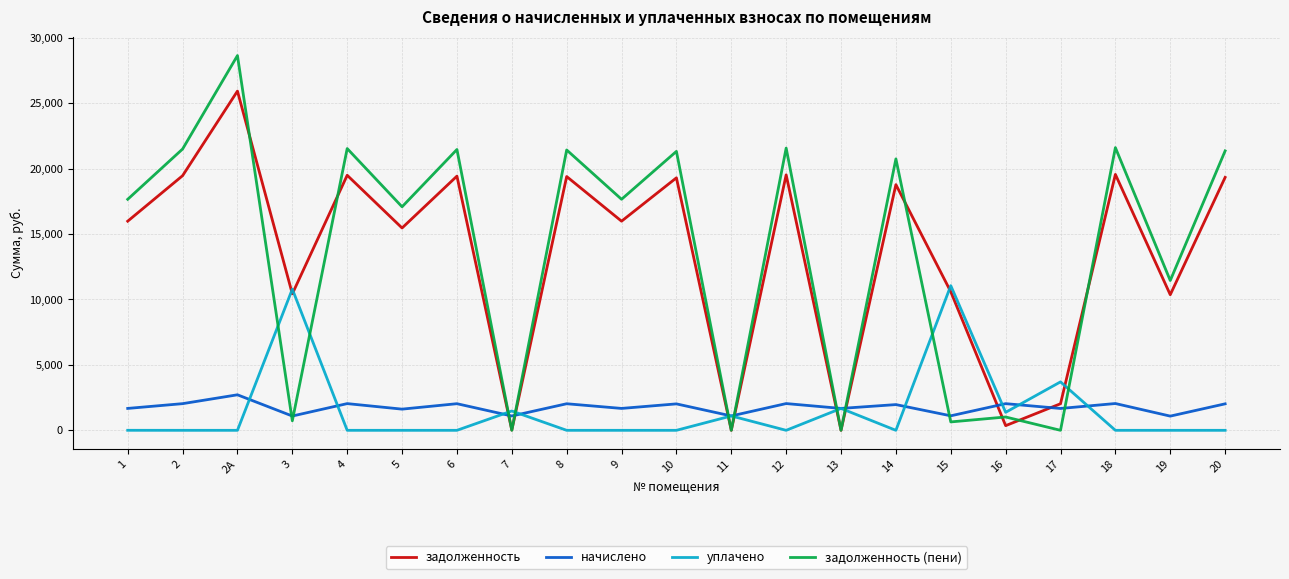

Which series has the largest range (max minus min)?

задолженность (пени)